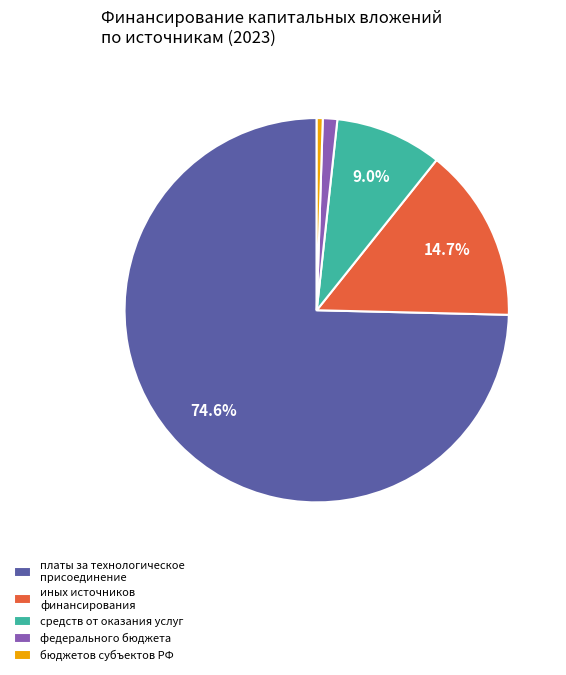

To the nearest percent, what is the difference between the largest and smallest slice percentages?

74%